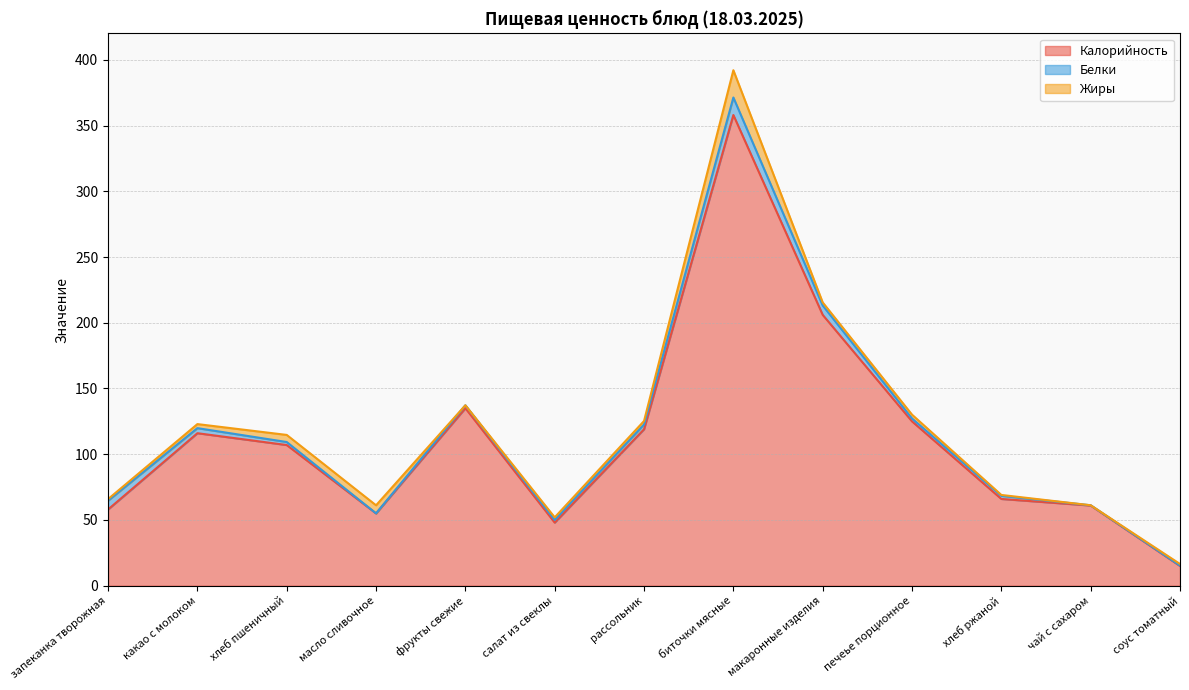

How many categories are shown in the chart?

13